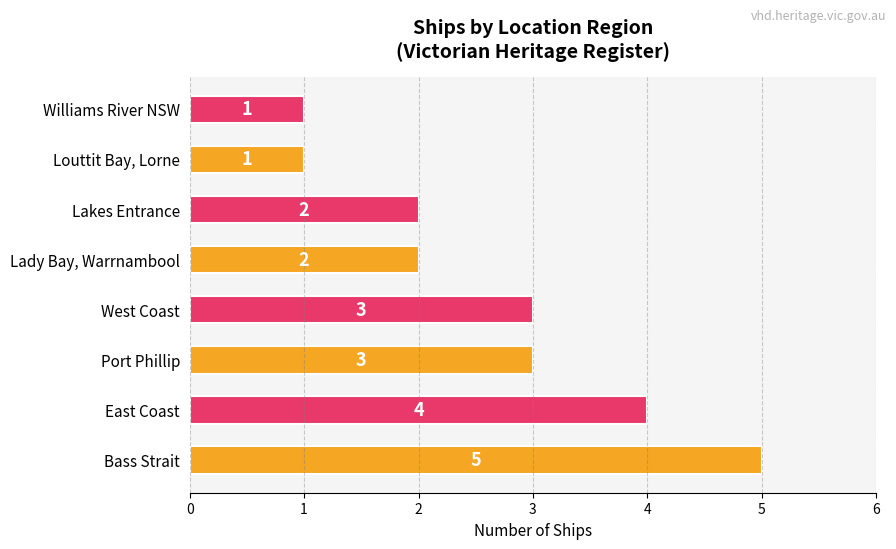

What value does the data have at Bass Strait?

5